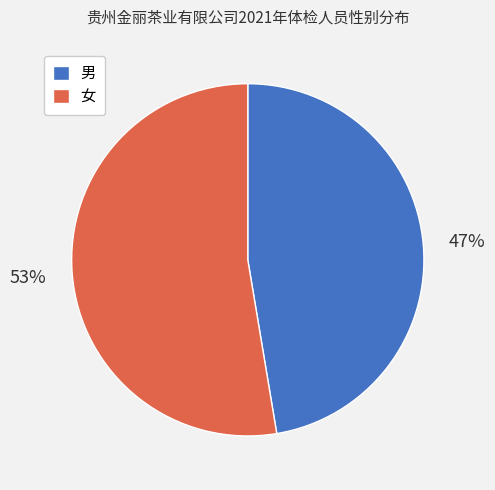

Does any single category account for the majority?

Yes